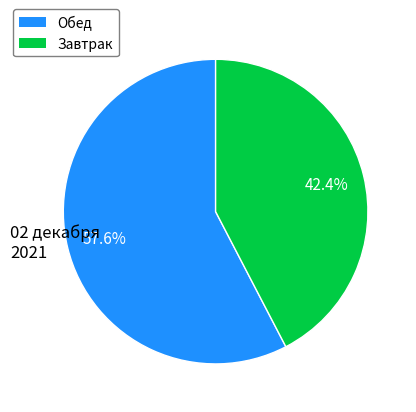

Is there a majority slice in this chart?

Yes